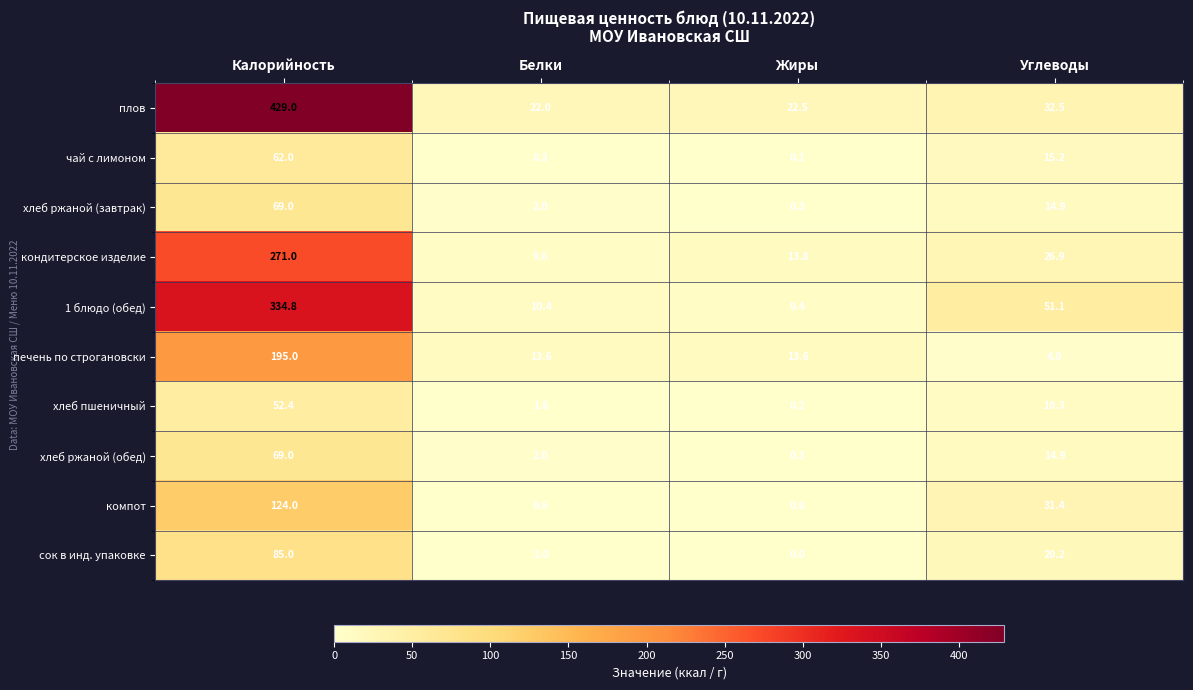

How many categories are shown in the chart?

4